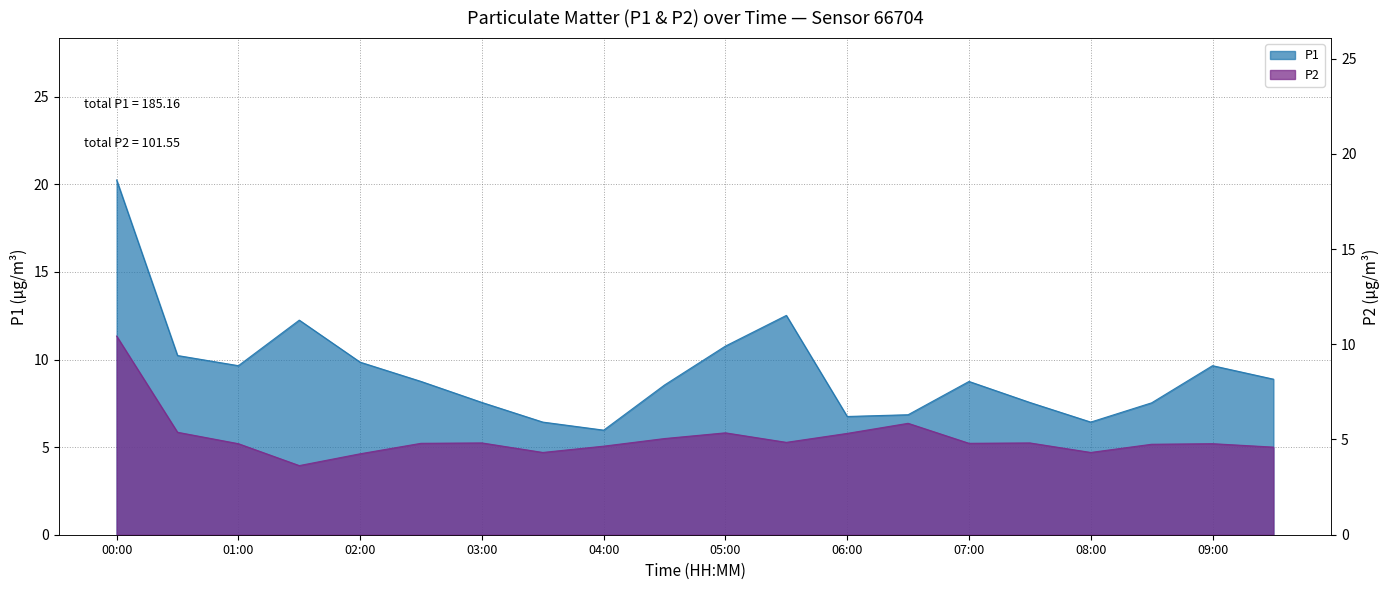

Rank the categories by P1 value from lowest to highest.

04:00, 03:30, 08:00, 06:00, 06:30, 08:30, 03:00, 07:30, 04:30, 02:30, 07:00, 09:30, 01:00, 09:00, 02:00, 00:30, 05:00, 01:30, 05:30, 00:00